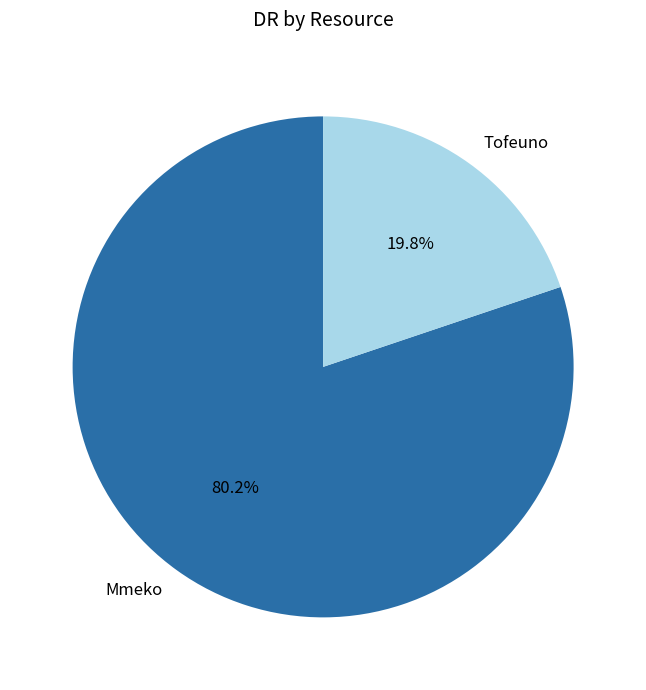

To the nearest percent, what percentage of the pie is Mmeko?

80%